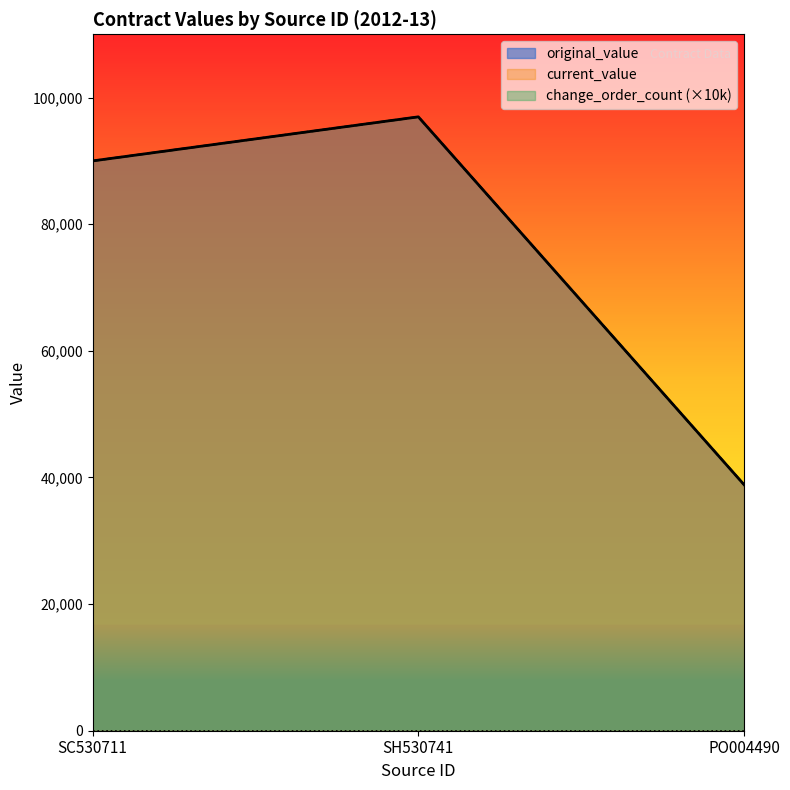

Is it true that current_value equals 90000 at SC530711?

True